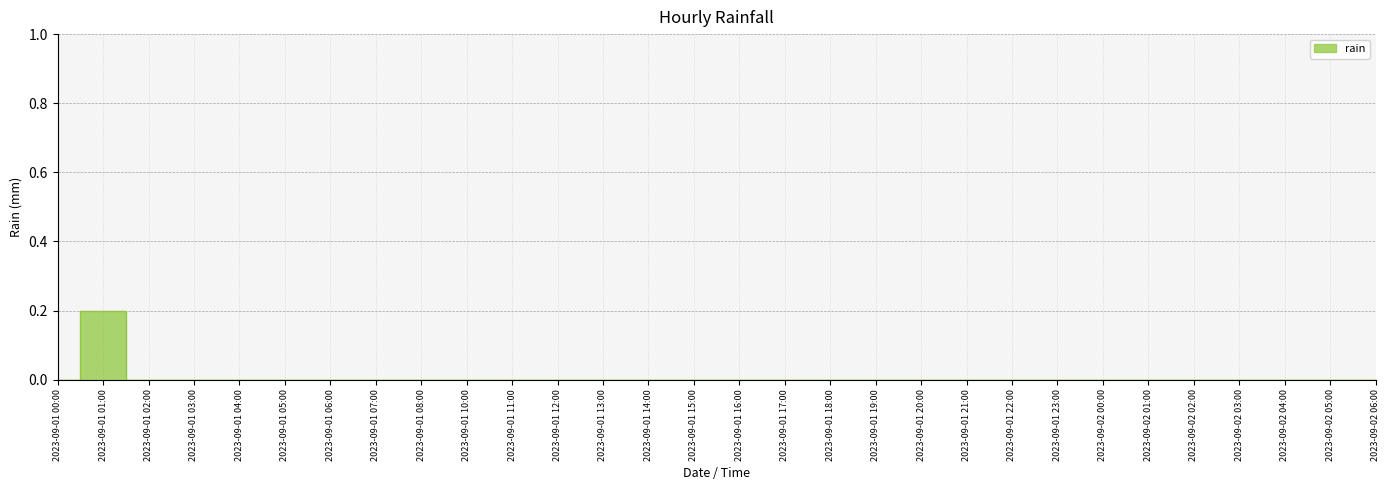

What position from the right is 2023-09-01 13:00?

18